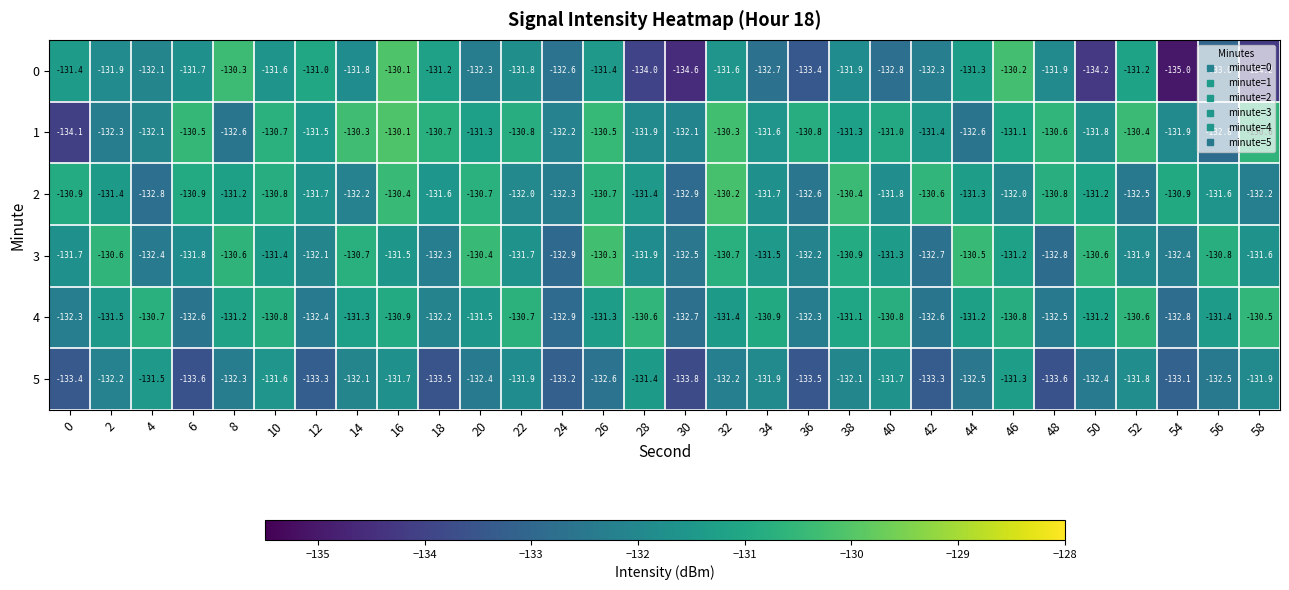

Is the value of 4 at 16 greater than the value of 5 at 32?

Yes